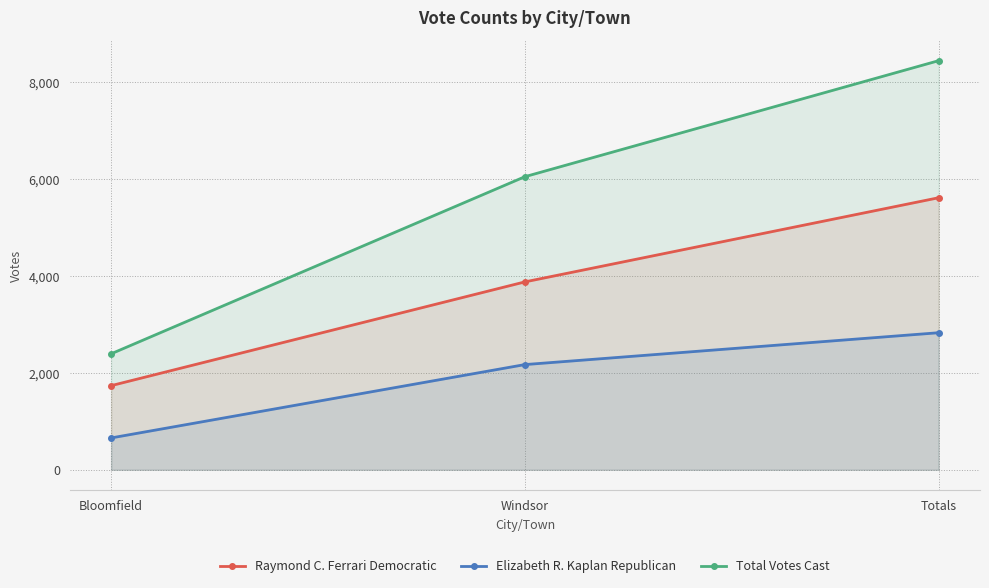

What is the maximum value for Elizabeth R. Kaplan Republican?

2831